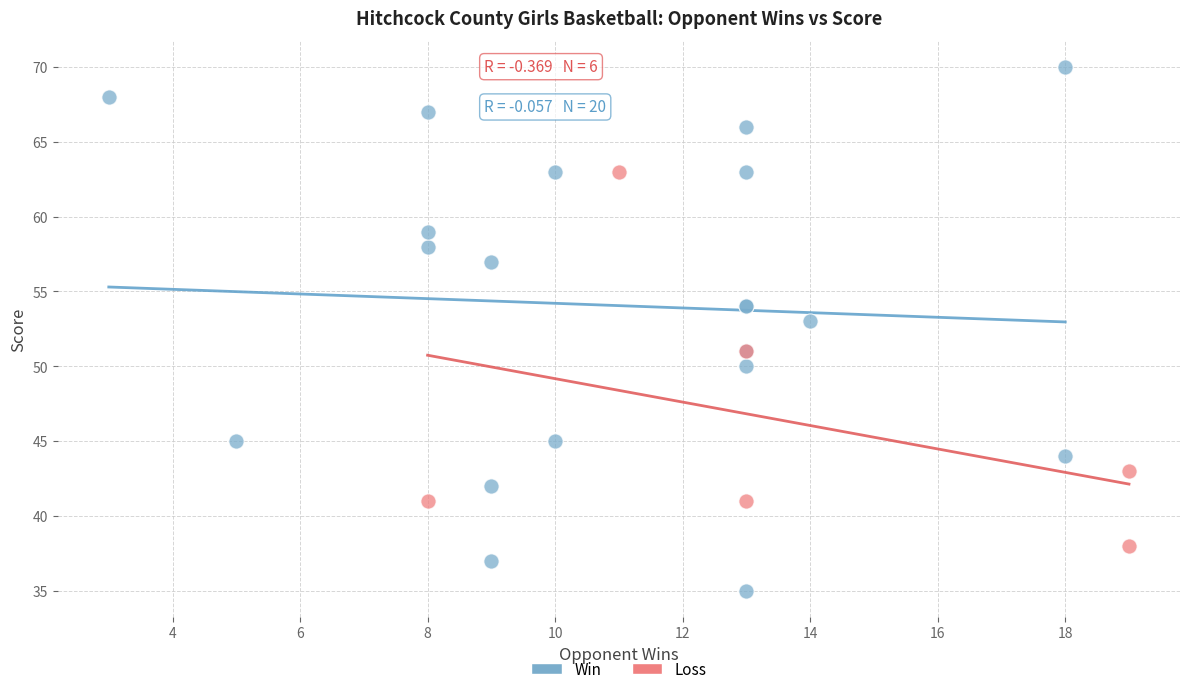

Which series reaches the minimum Y coordinate?

Win